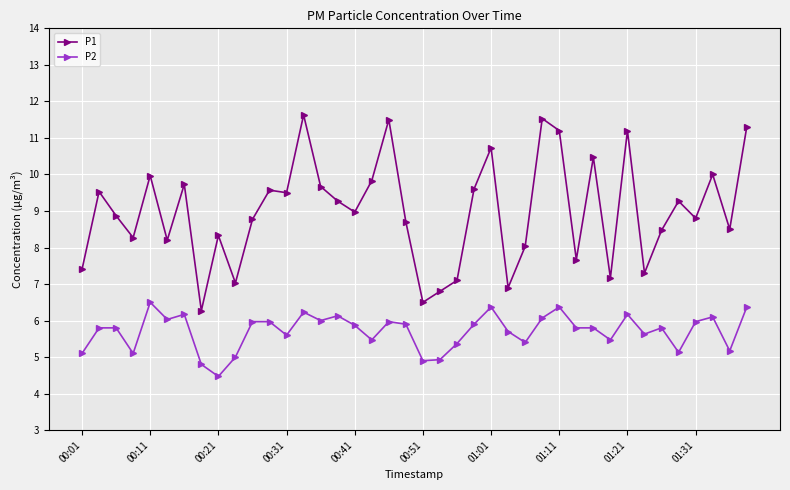

What is the sum of all P2 values?

228.3